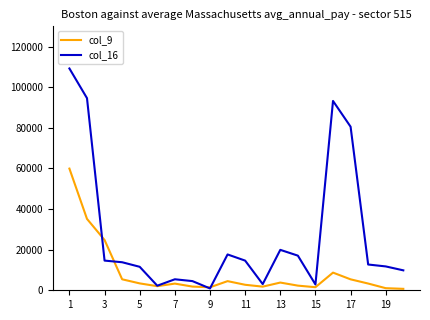

List the series in order of their overall mean, lowest first.

col_9, col_16